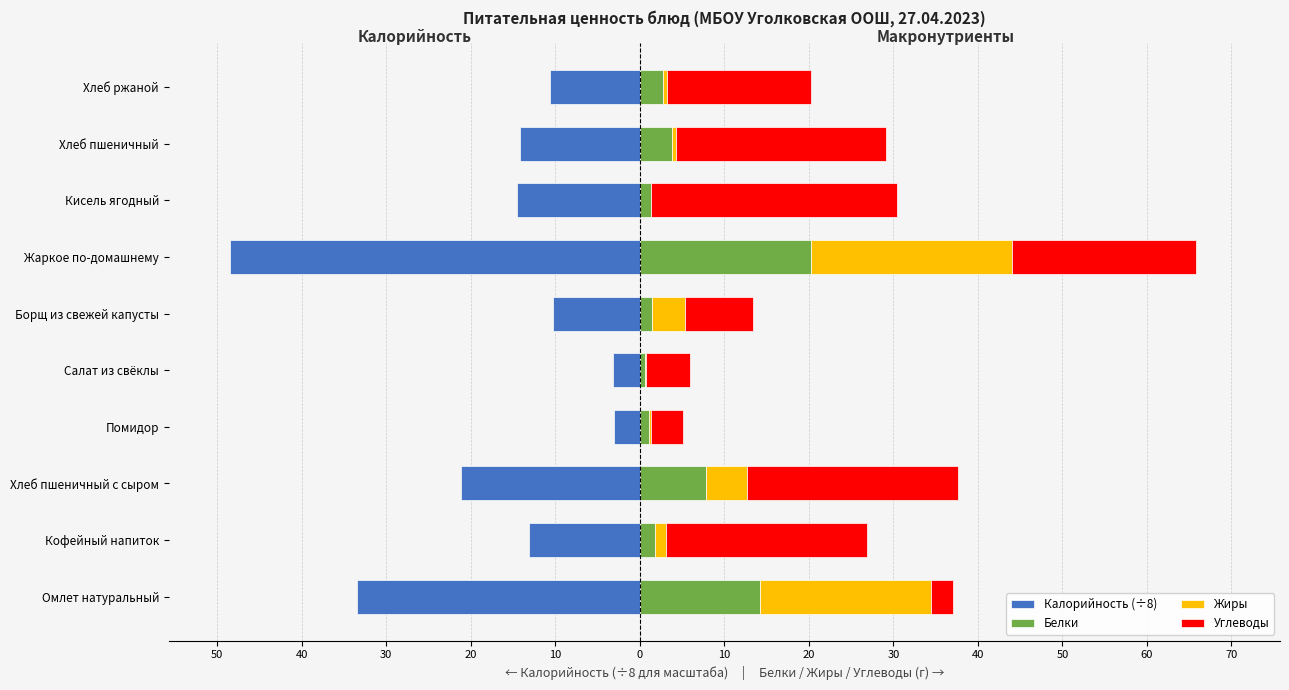

Between Помидор and Борщ из свежей капусты, which series saw the biggest shift?

Калорийность (÷8)